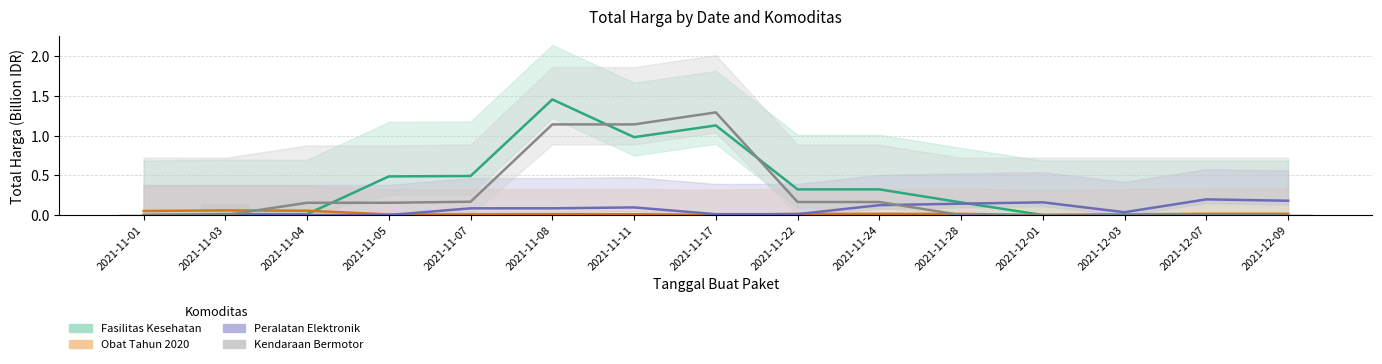

At which label does Obat Tahun 2020 (center) reach its peak?

2021-11-03